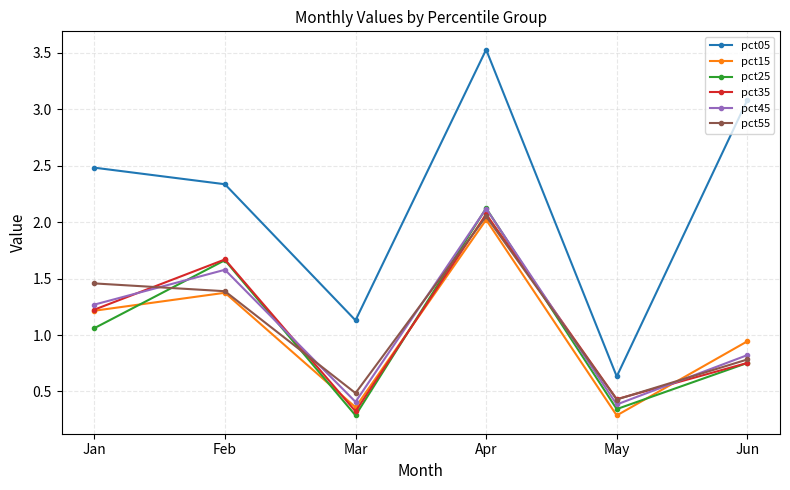

How many lines are shown in the chart?

6